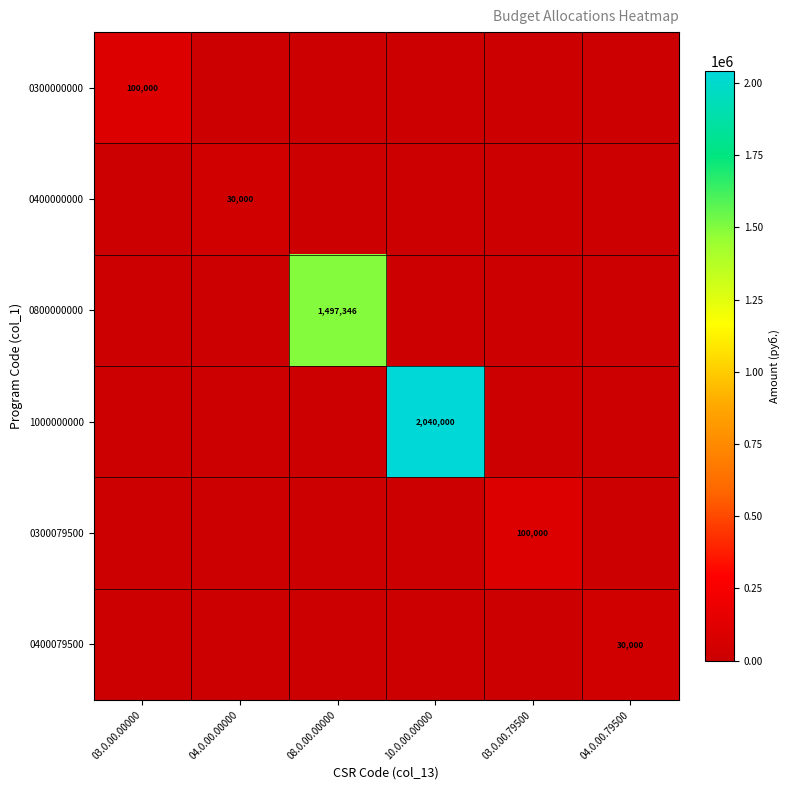

The 0300079500 series shows 0.0 at 04.0.00.00000. True or false?

True